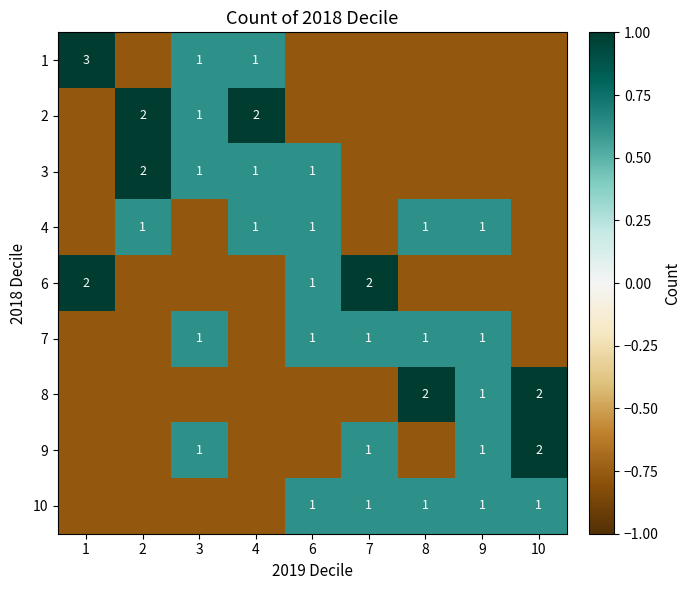

True or false: 3 has a value of 1.1 at 3.

False